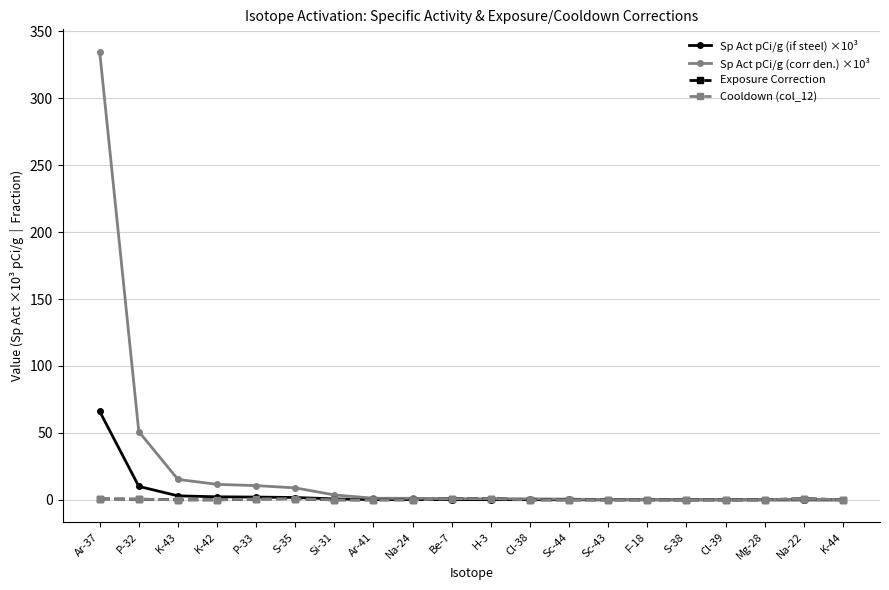

What is the maximum value shown in the chart?

334.7